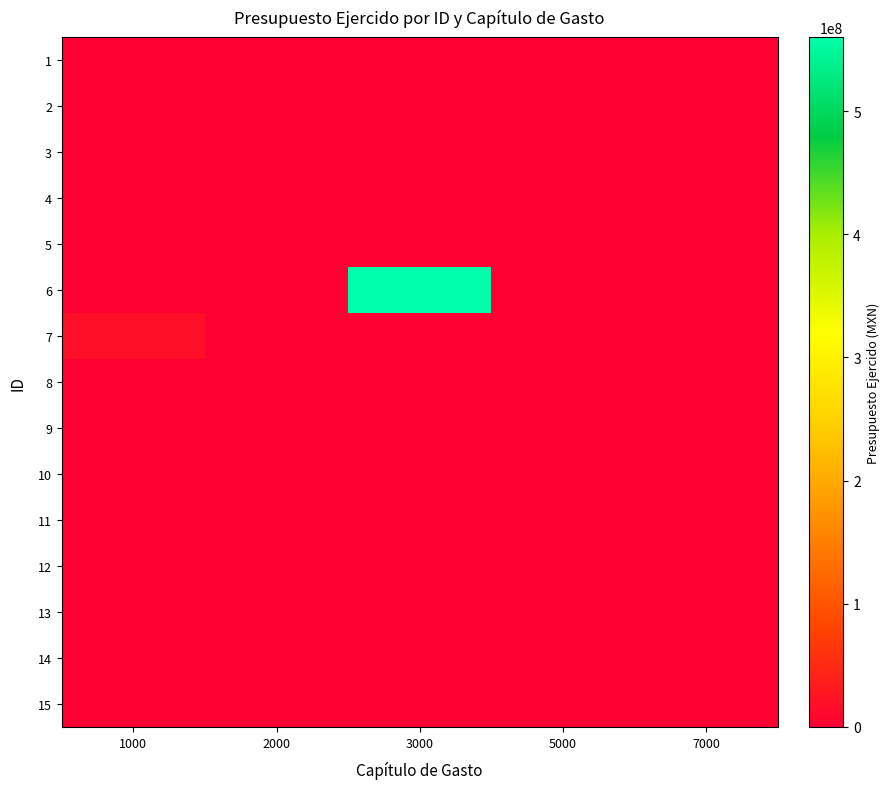

Which series has the largest total across all categories?

6